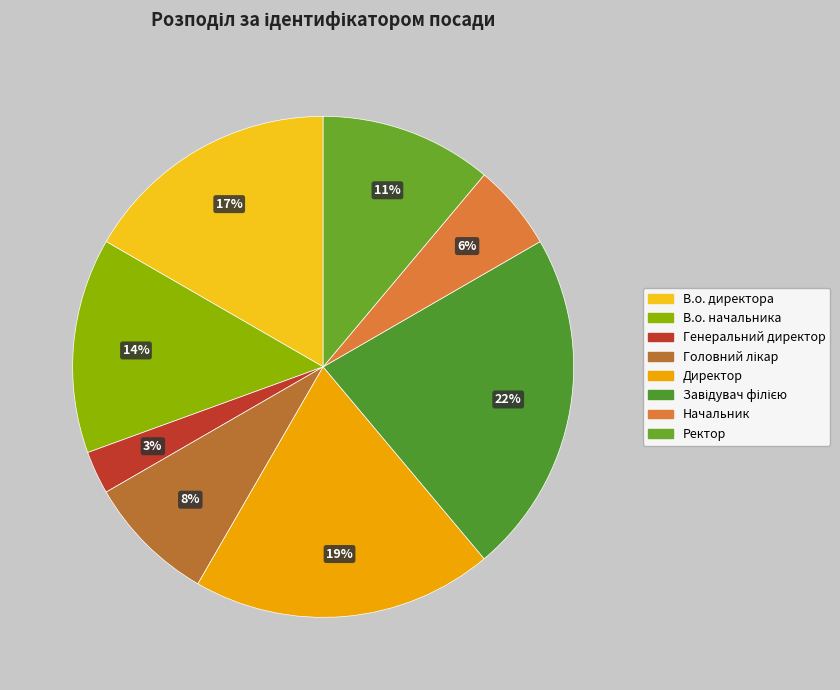

Does Головний лікар account for over 50% of the chart?

No